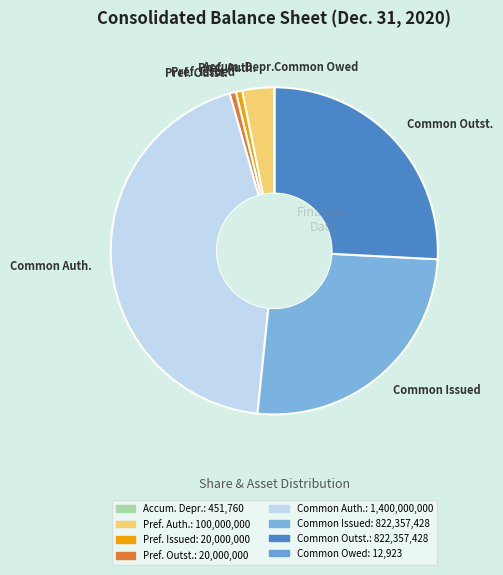

Which category has the biggest portion of the pie?

Common Auth.